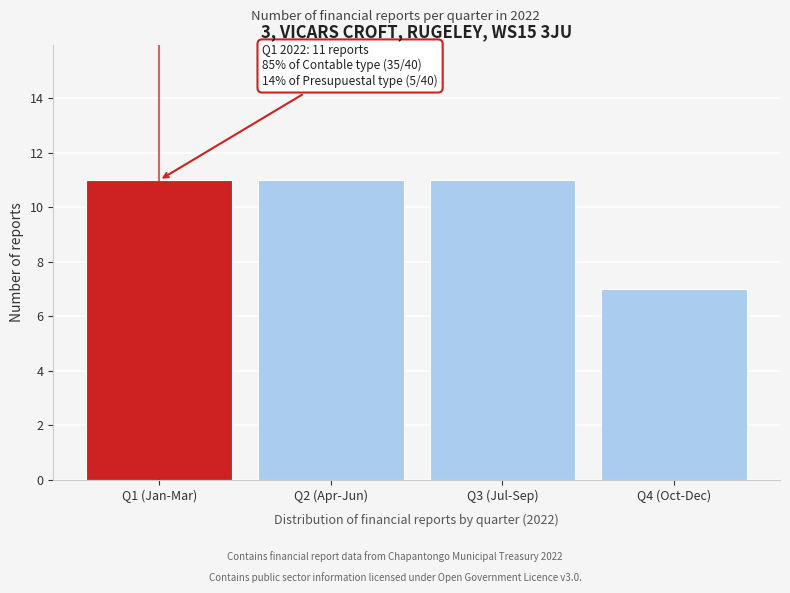

Reading right to left, list all the values displayed in this chart.

Q4 (Oct-Dec)=7	Q3 (Jul-Sep)=11	Q2 (Apr-Jun)=11	Q1 (Jan-Mar)=11